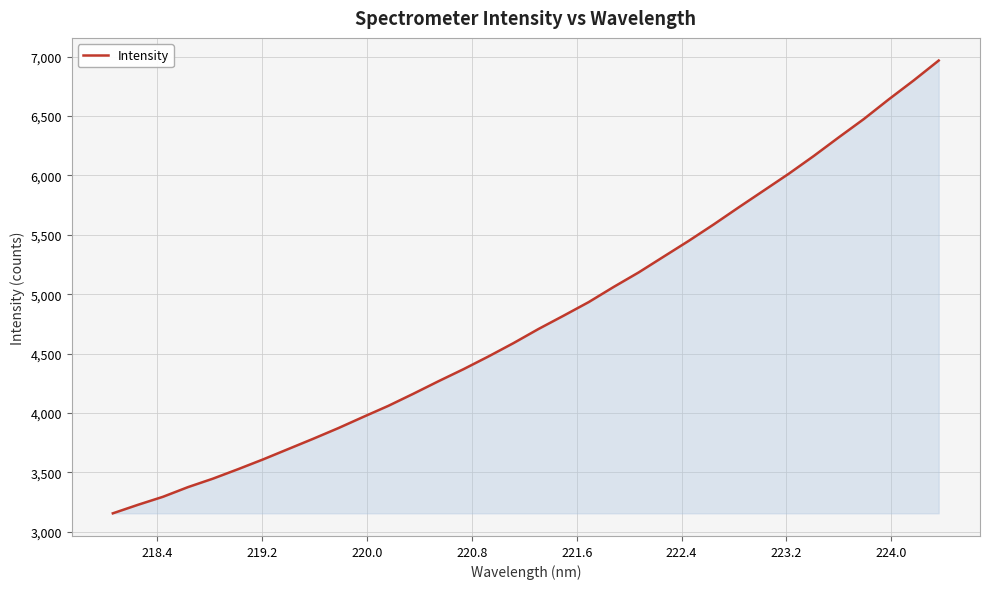

What is the smallest value displayed?

3155.2